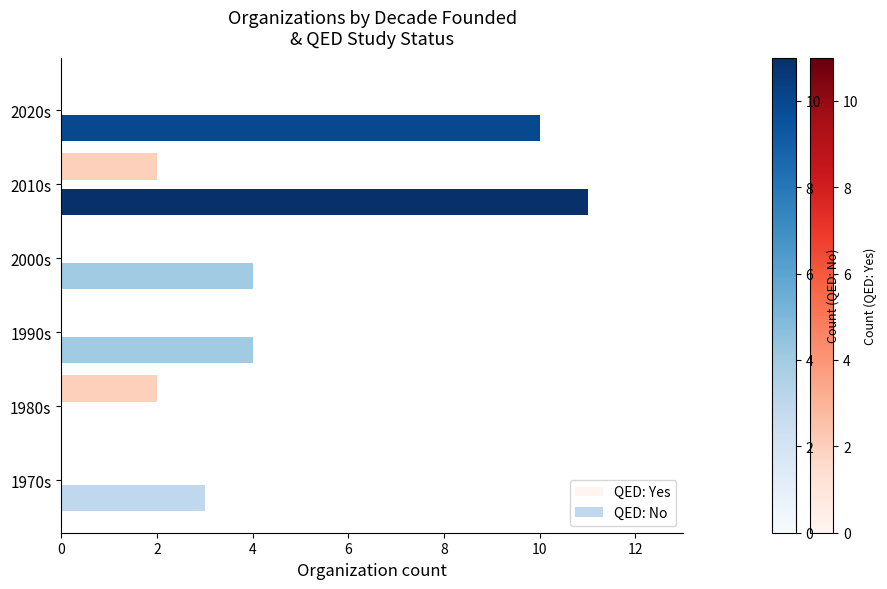

Count the QED: Yes values in the range 0 to 2.

6